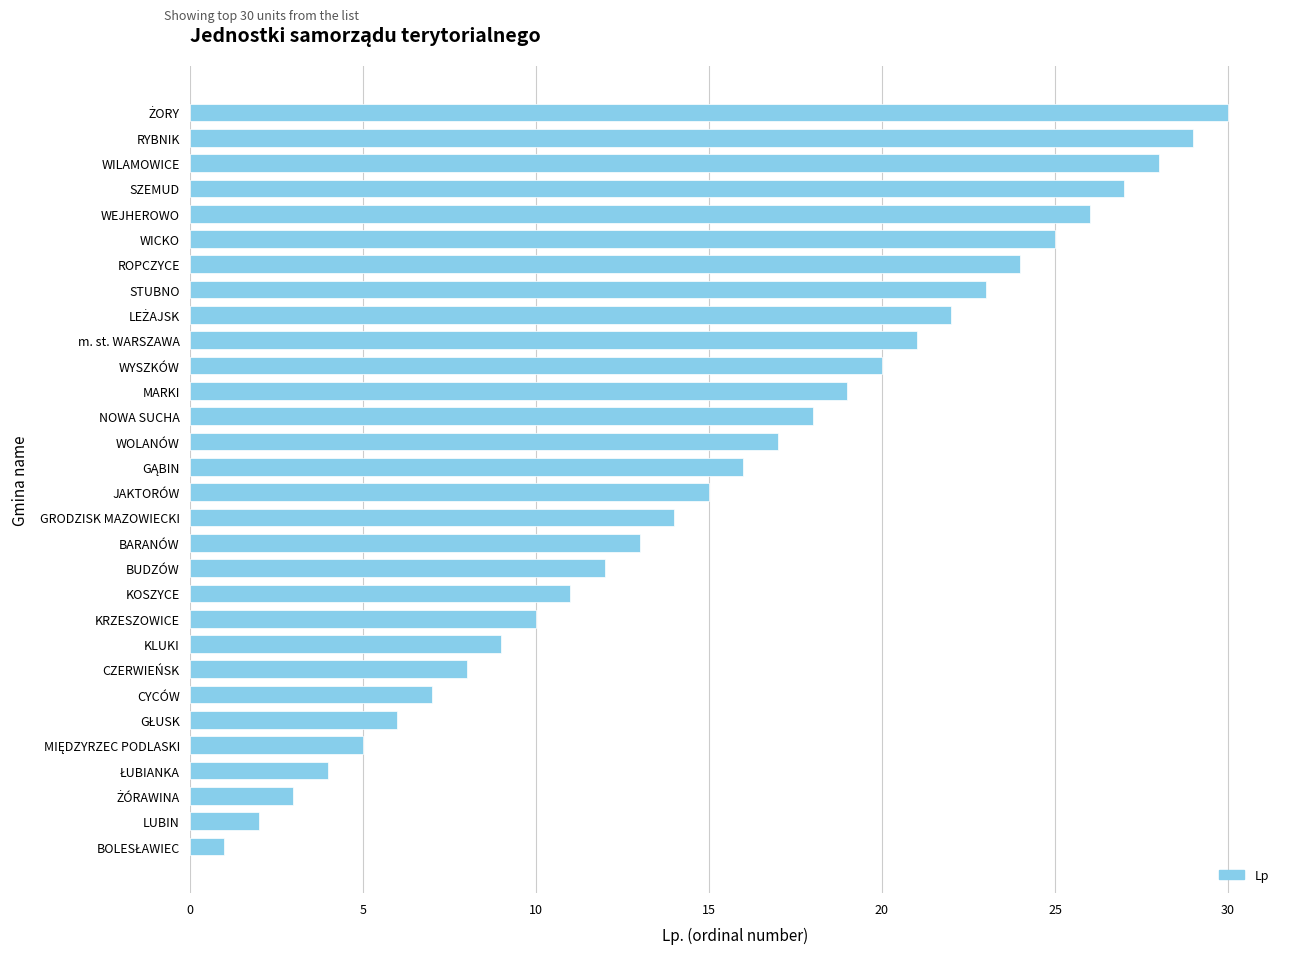

What is the maximum value shown in the chart?

30